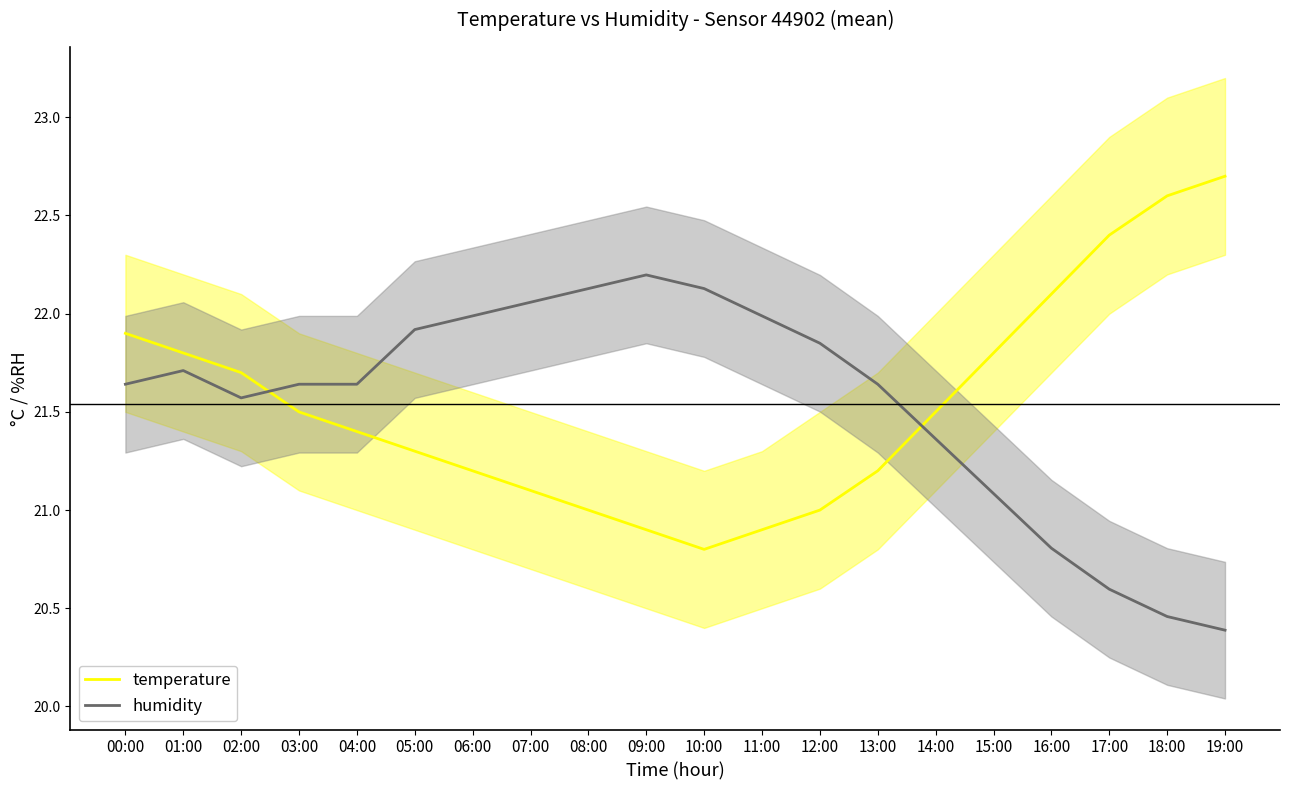

Which series changed the most between 03:00 and 15:00?

humidity